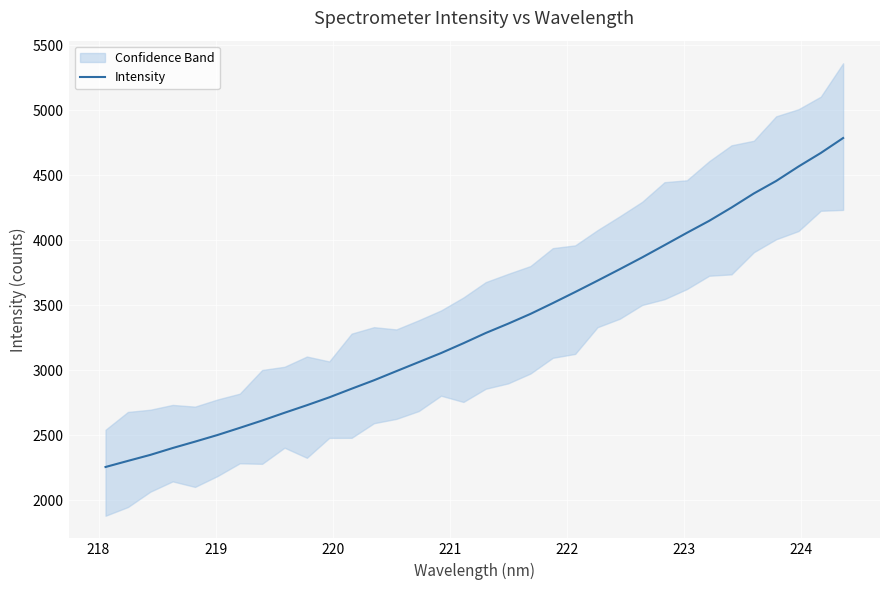

How many values exceed 3285?

17